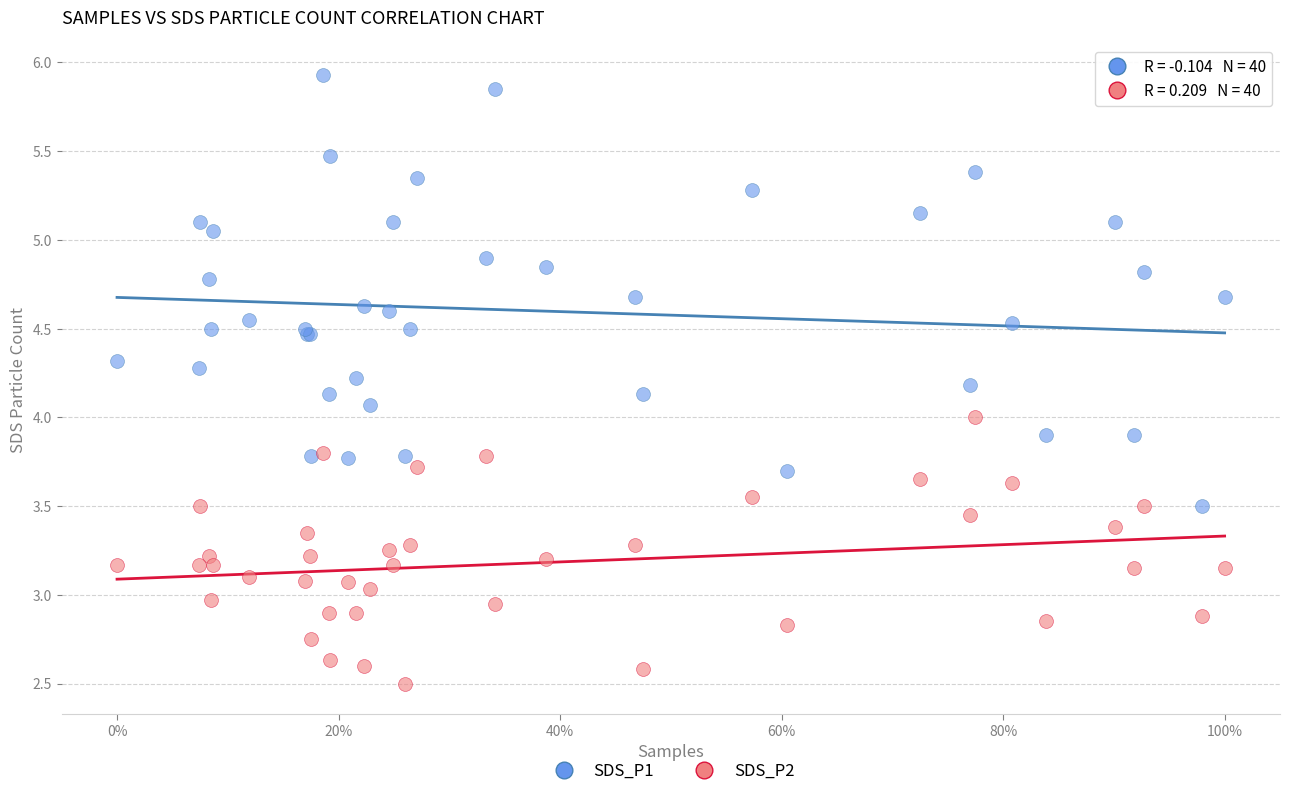

Which series contains the lowest Y value?

SDS_P2